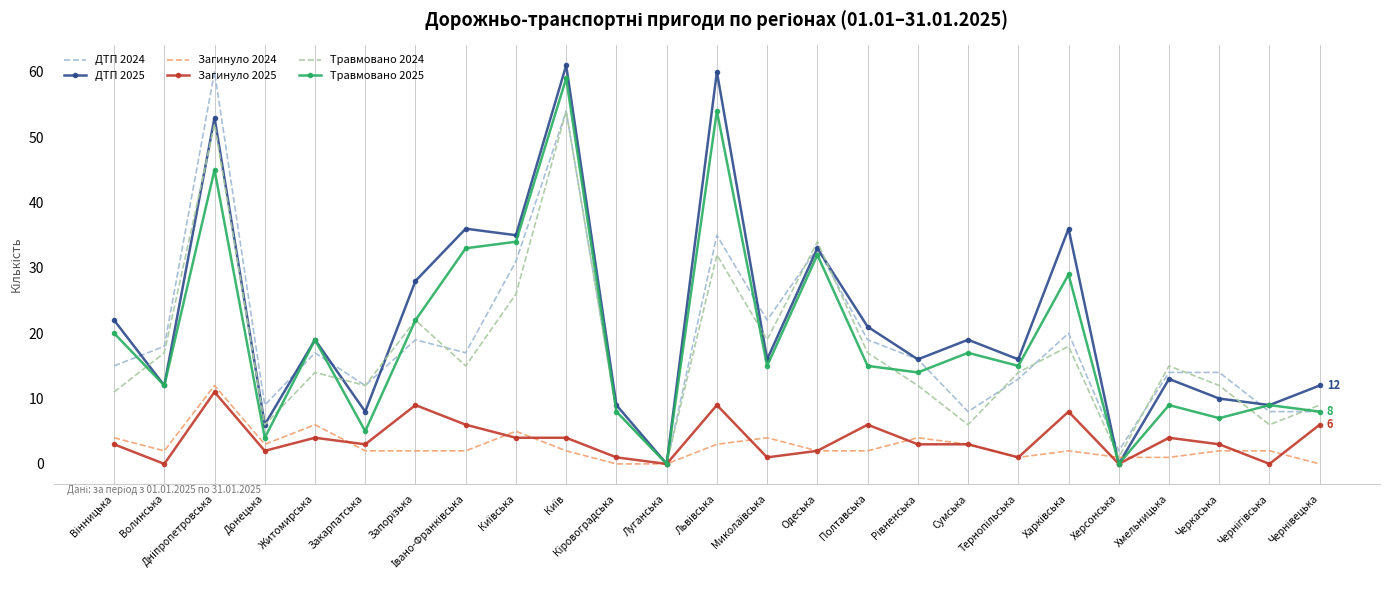

What is the highest value of the ДТП 2025 series?

61